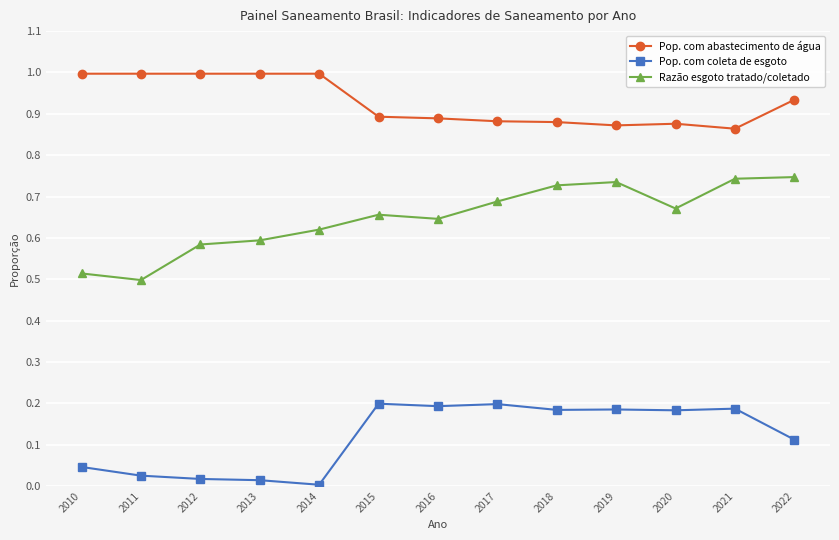

True or false: Pop. com coleta de esgoto has a value of 0.1 at 2019.

False